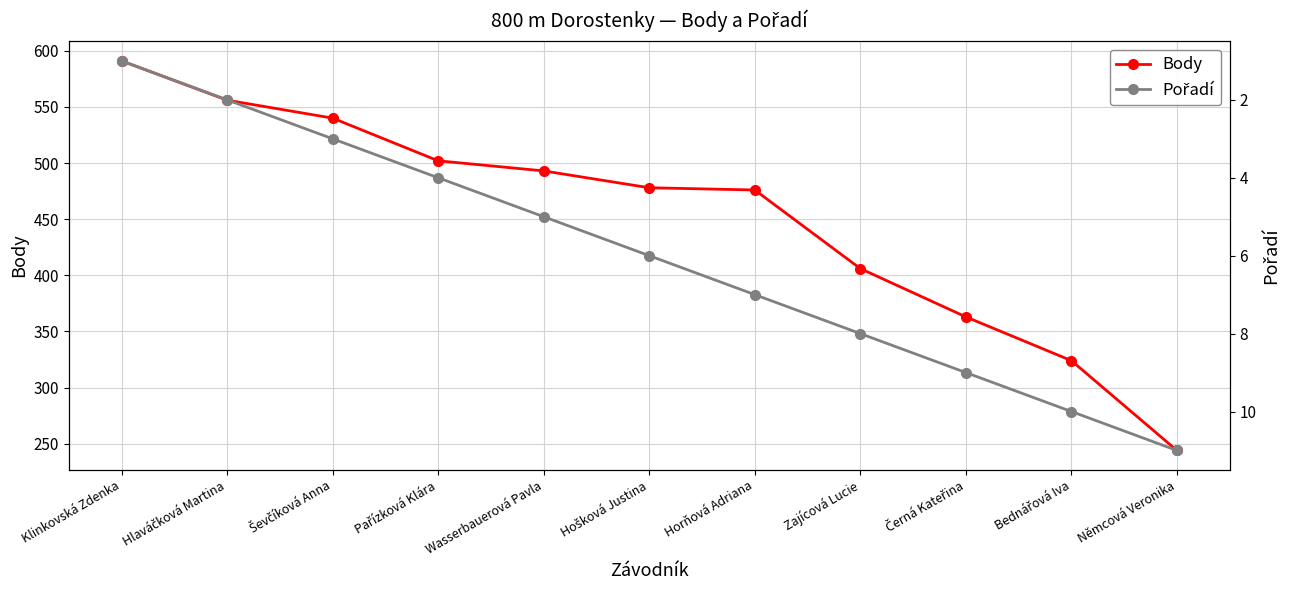

Count the number of categories in the chart.

11